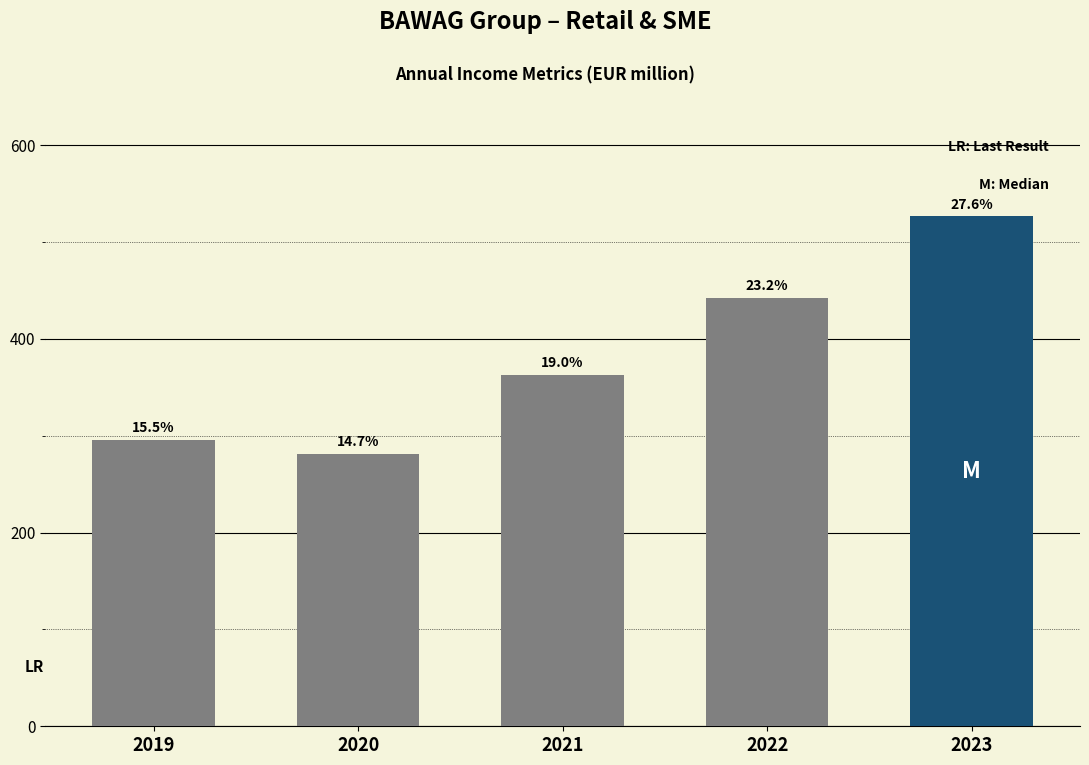

Are the bars horizontal?

No